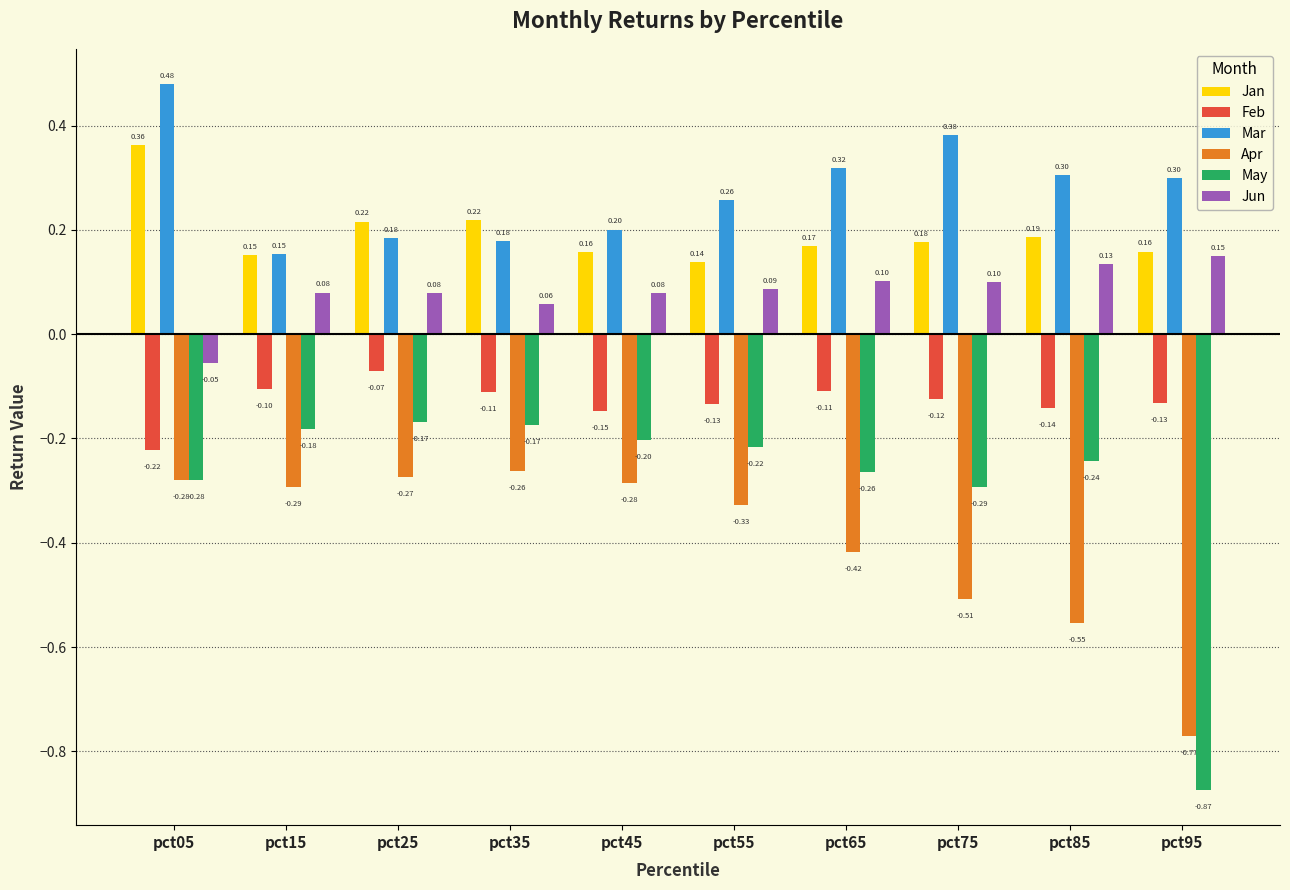

Is it true that Feb equals -0.1 at pct45?

True